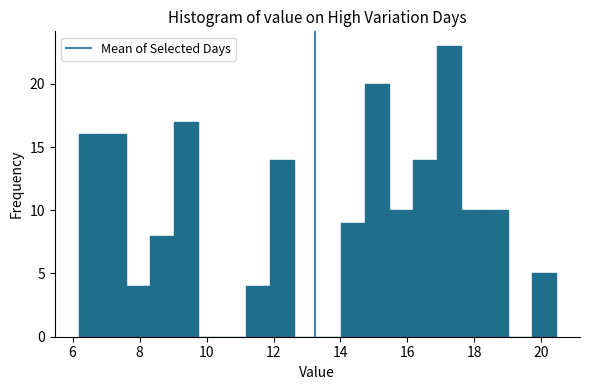

Read against the x-axis, roughly where is the centre of the tallest bar?

17.2